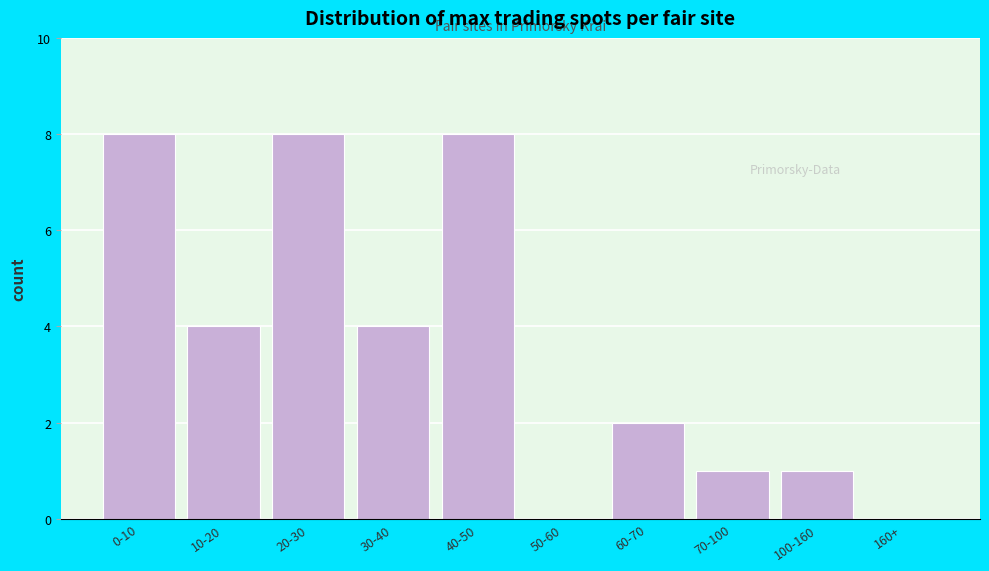

Reading left to right, extract all data points from this chart.

0-10=8	10-20=4	20-30=8	30-40=4	40-50=8	50-60=0	60-70=2	70-100=1	100-160=1	160+=0